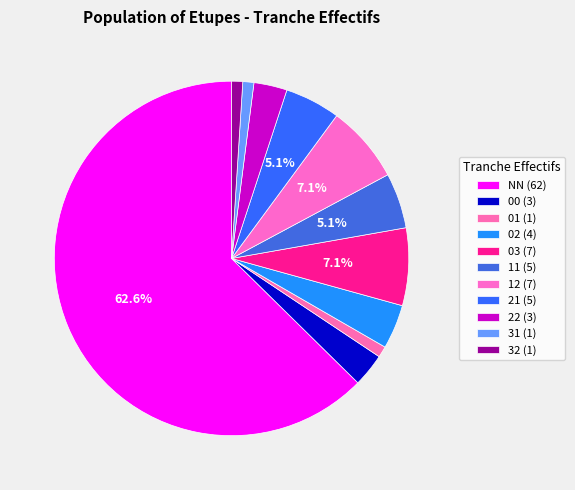

Is the sum of 31 and 22 greater than half?

No